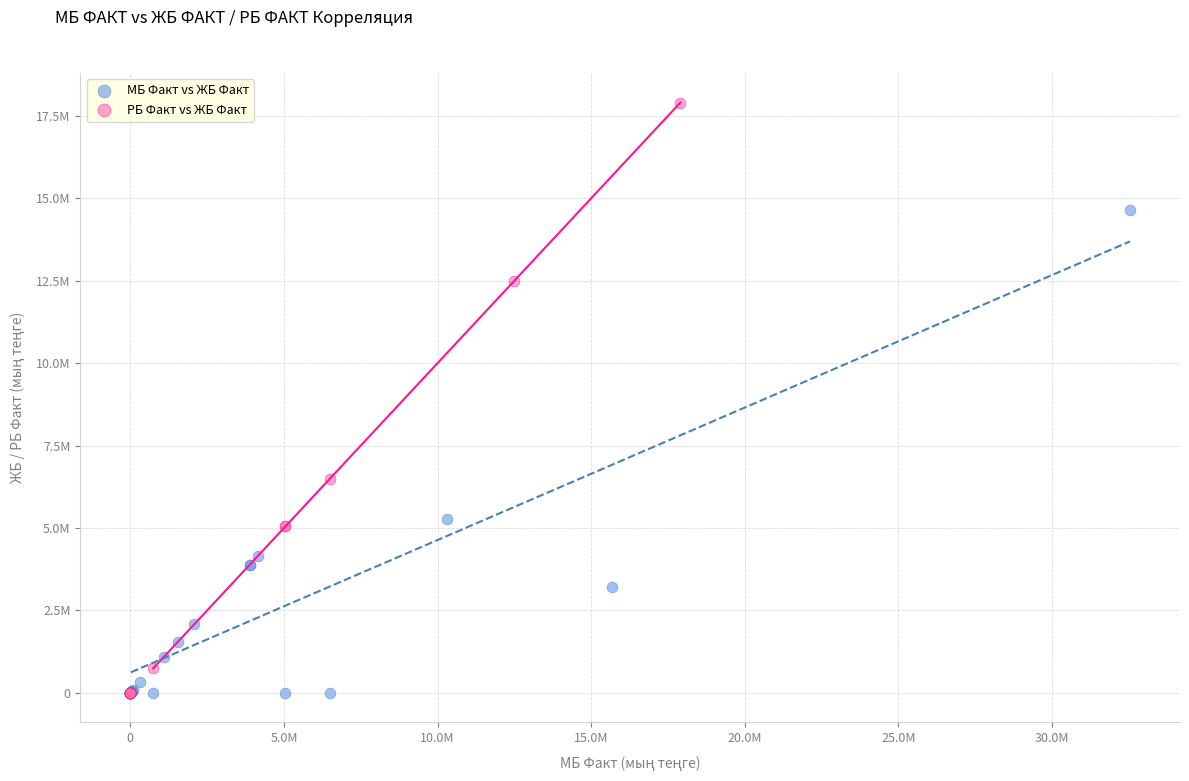

What are all the series names shown in the legend?

МБ Факт vs ЖБ Факт, РБ Факт vs ЖБ Факт